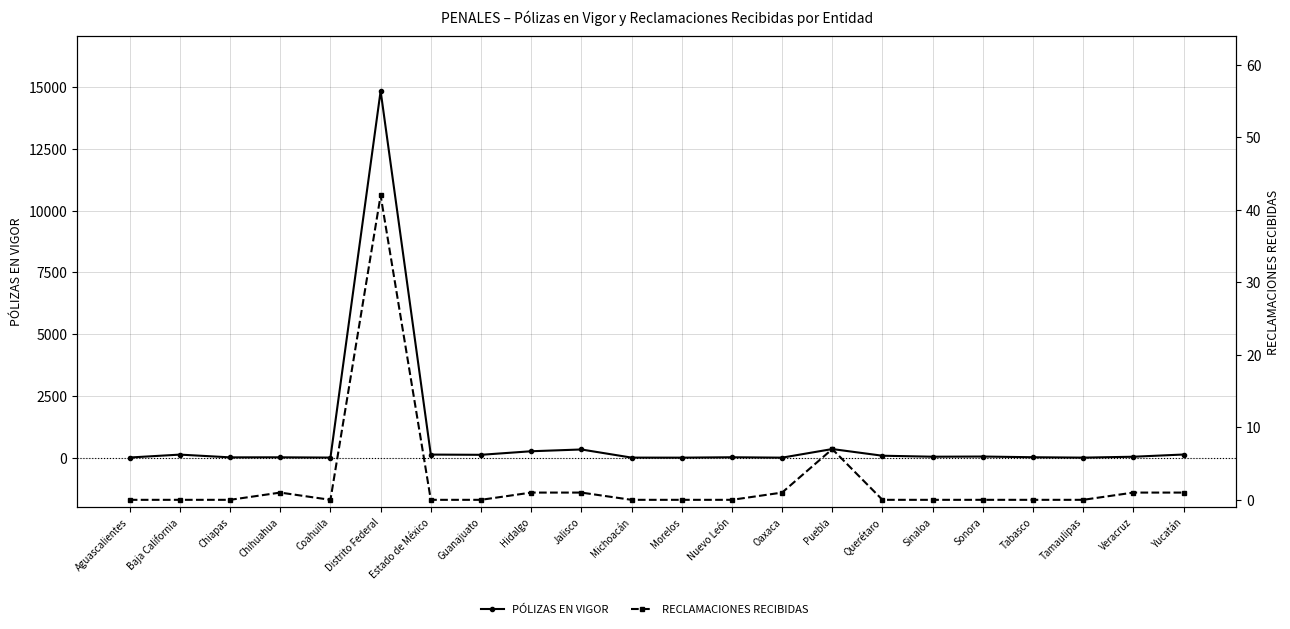

What position from the left is Tabasco?

19